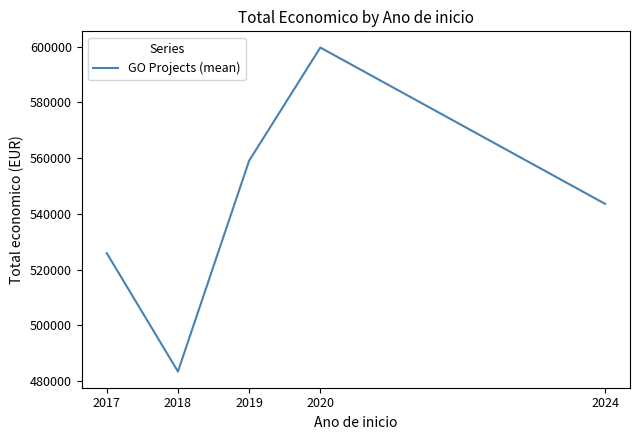

Between 2018 and 2019, which is larger?

2019